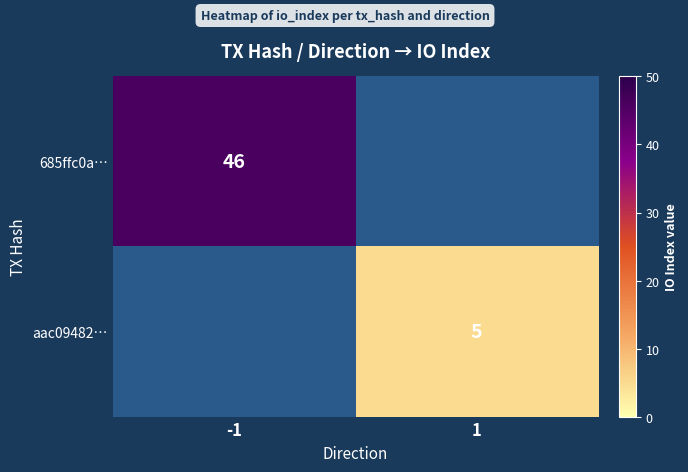

Count the number of data series in this chart.

2